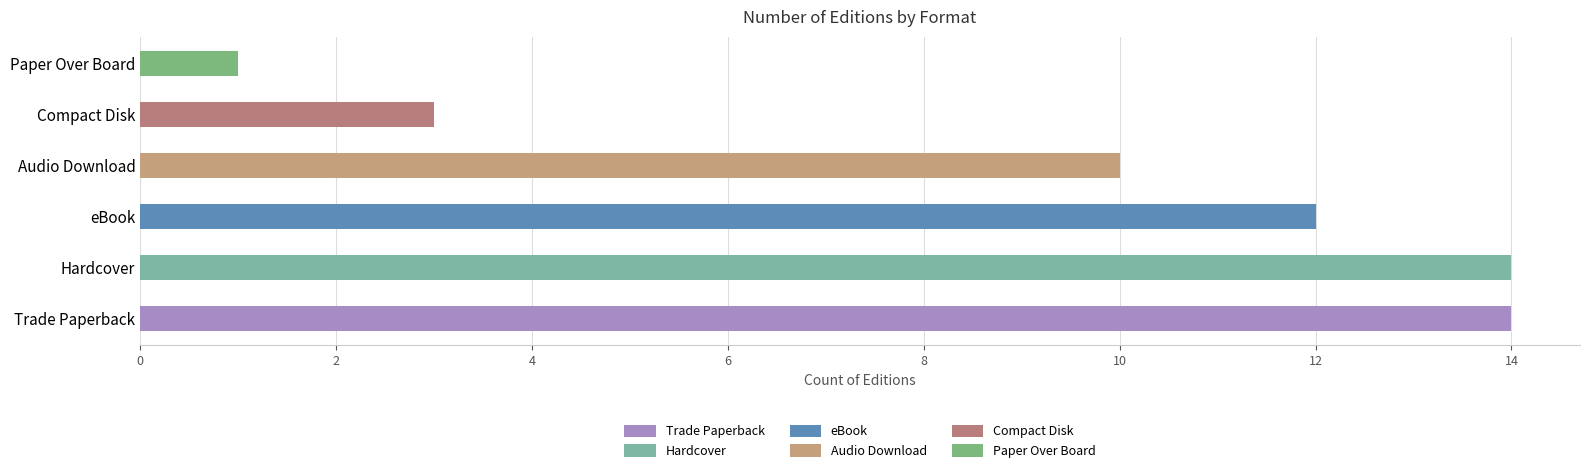

What is the difference between the second highest and second lowest values?

11